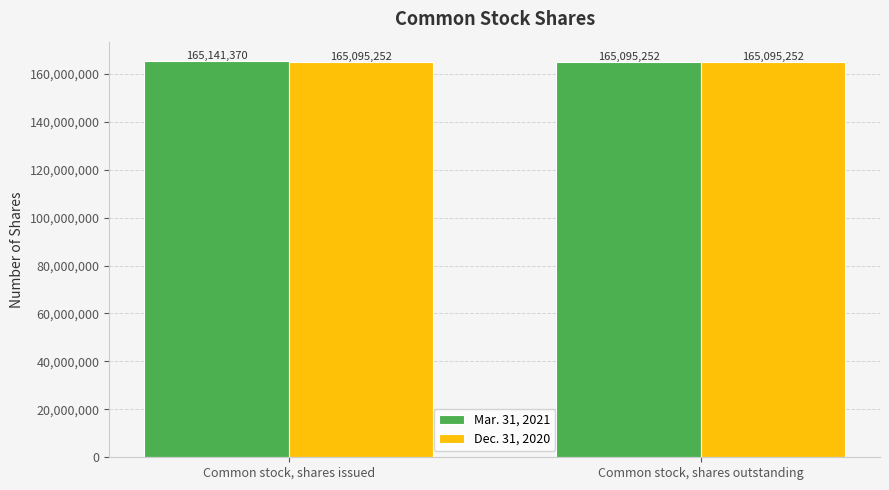

Which series has the largest range (max minus min)?

Mar. 31, 2021